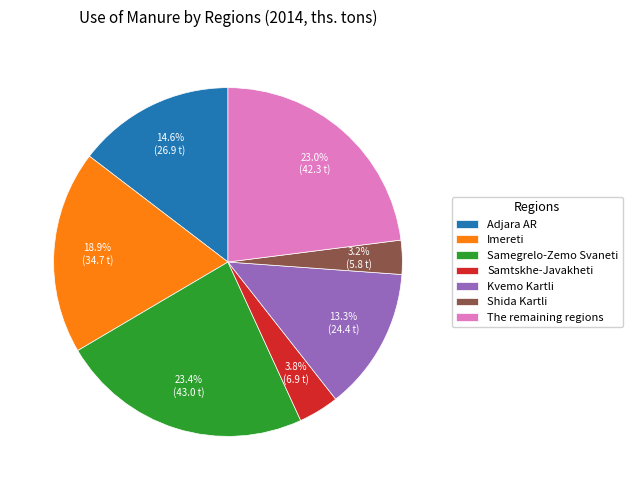

Which has a higher value, Shida Kartli or Imereti?

Imereti